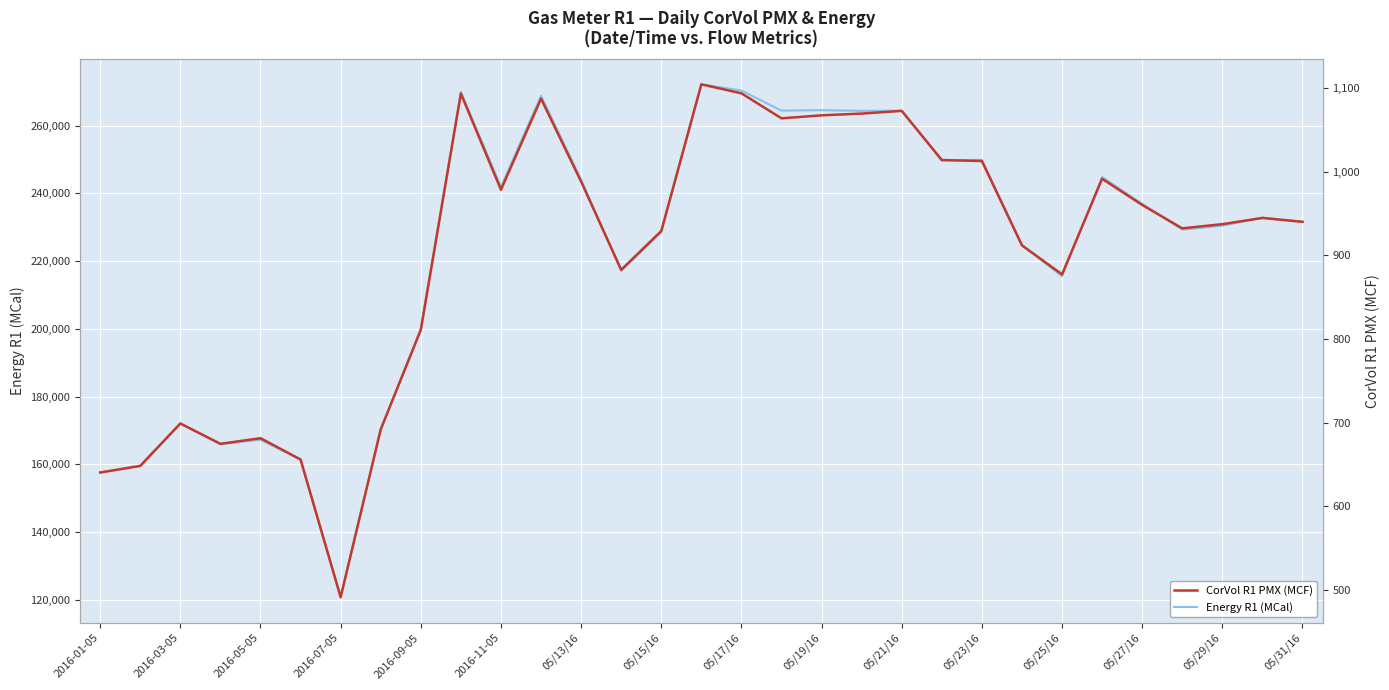

Where is Energy R1 (MCal) nearest to the value 196487?

2016-09-05